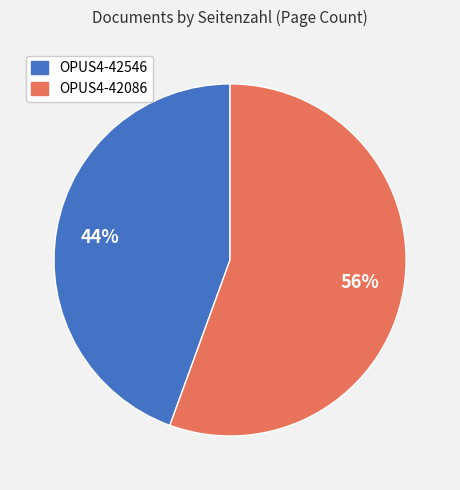

Combined, do OPUS4-42086 and OPUS4-42546 account for over 50%?

Yes